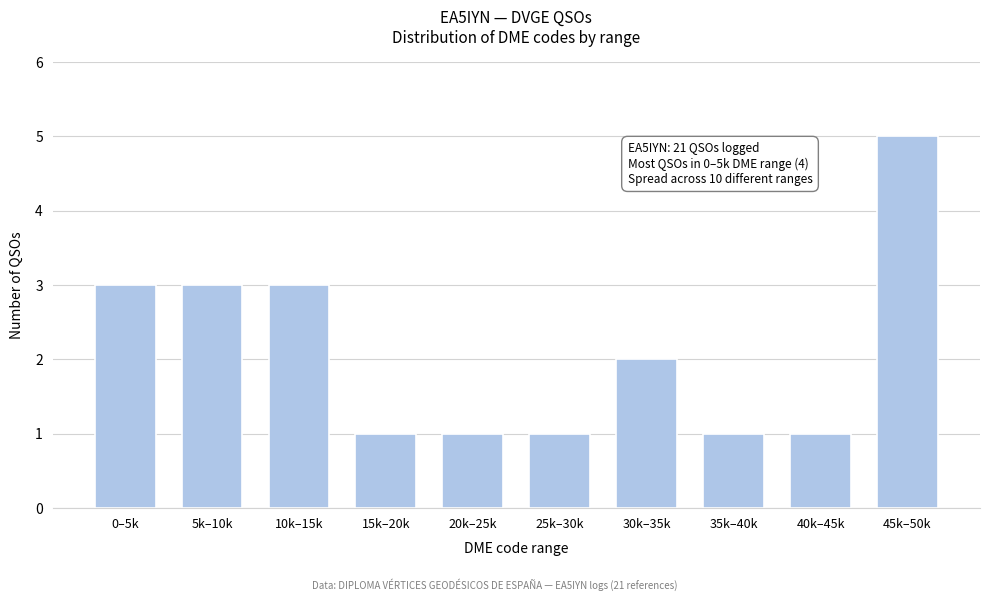

Reading right to left, what are all the values shown in this chart?

5	1	1	2	1	1	1	3	3	3